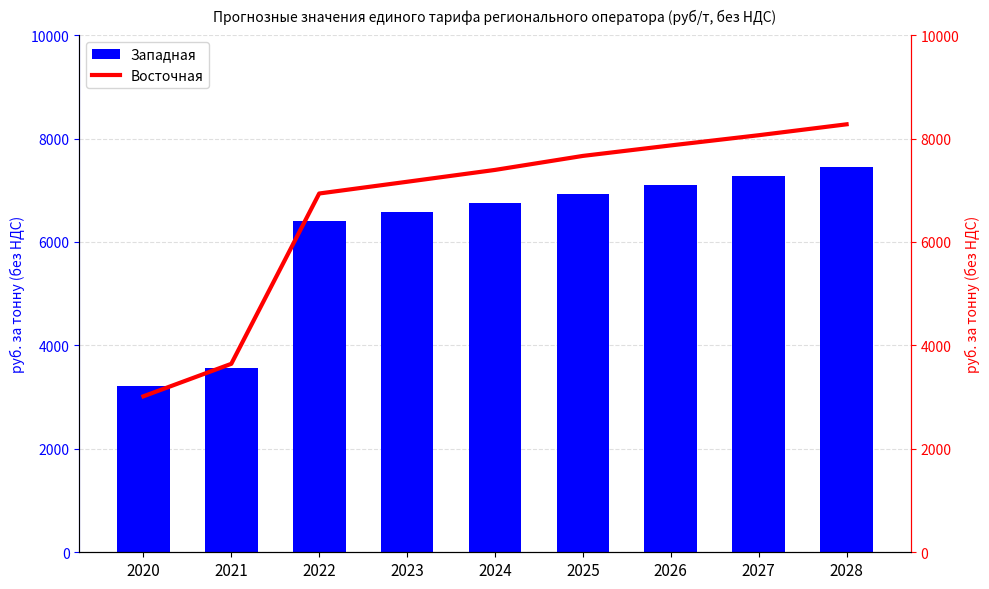

What is the average value of the Среднее значение series?

6383